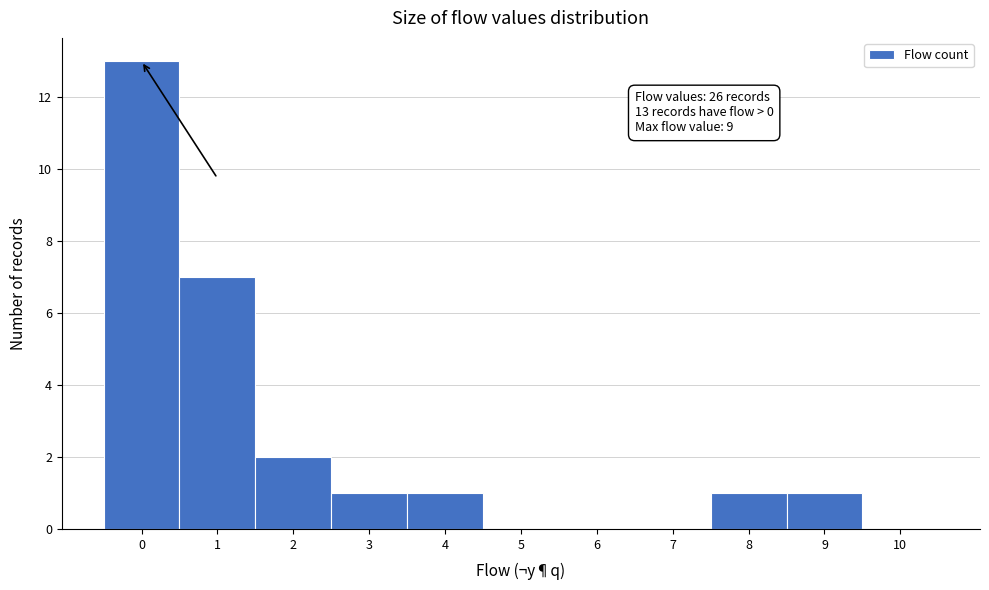

Reading left to right, what are all the values shown in this chart?

0=13	1=7	2=2	3=1	4=1	5=0	6=0	7=0	8=1	9=1	10=0